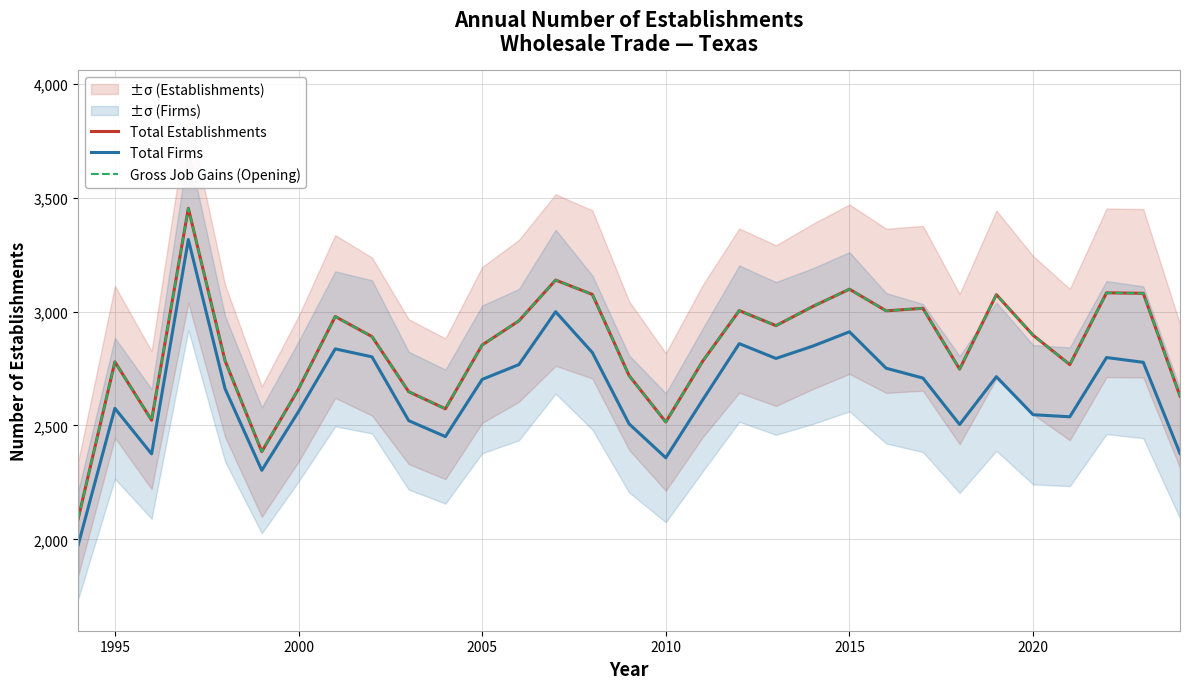

What is the value of the Total Establishments point at the 27th from the left?

2896